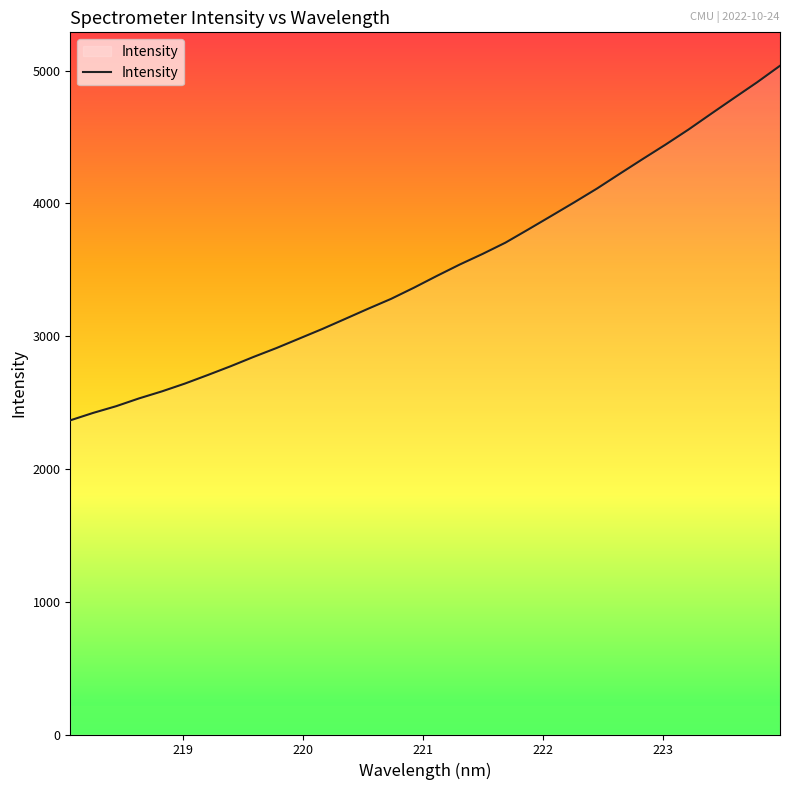

What is the difference between the maximum and minimum values?

2670.2